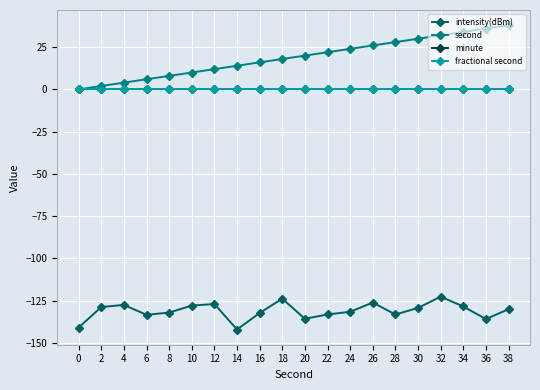

How many data points in intensity(dBm) are above -130?

9